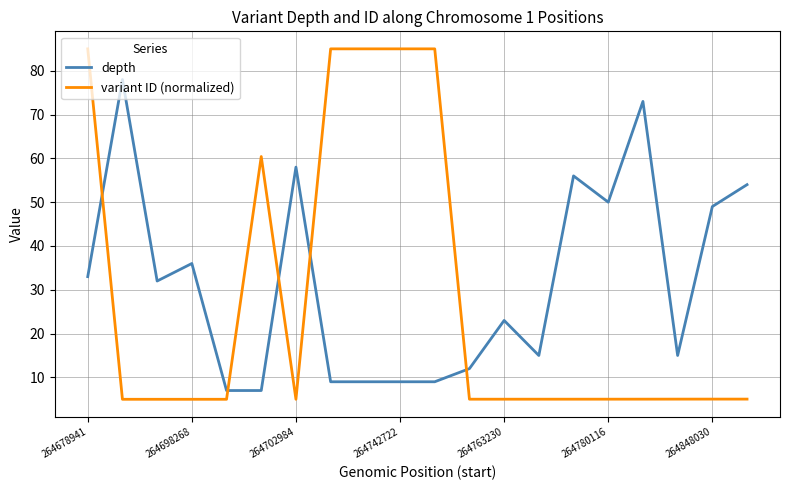

Rank the series by their maximum value, from lowest to highest.

depth, variant ID (normalized)